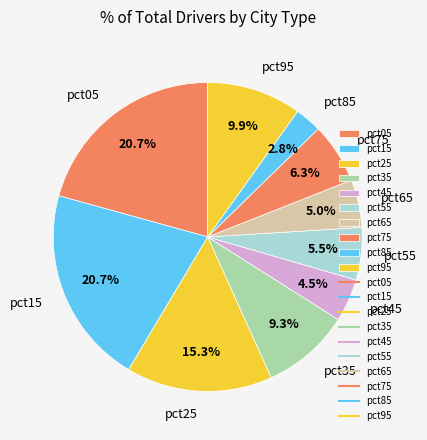

Count the number of slices in the pie.

10